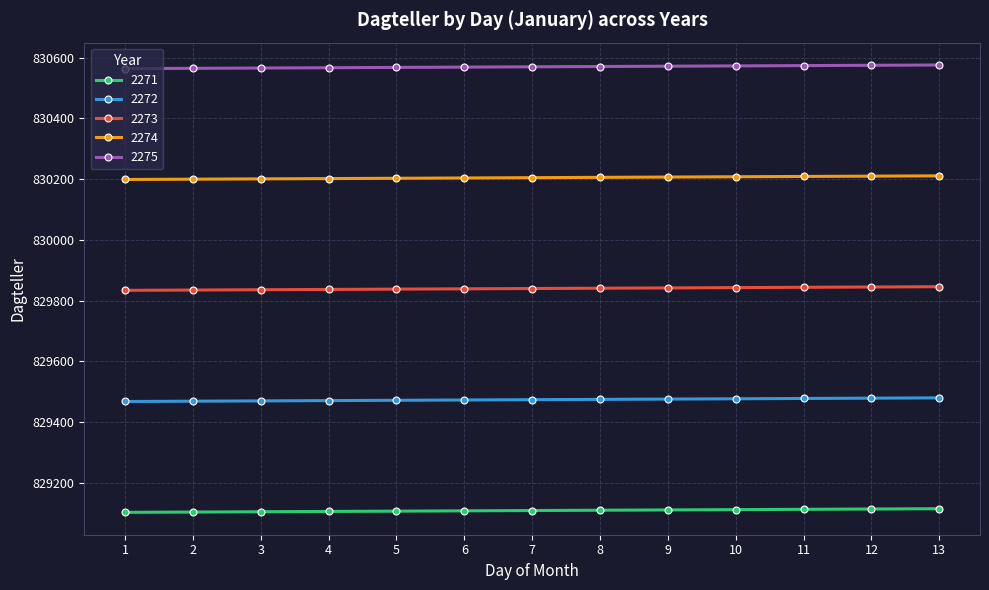

True or false: 2271 and 2275 cross at least once.

False